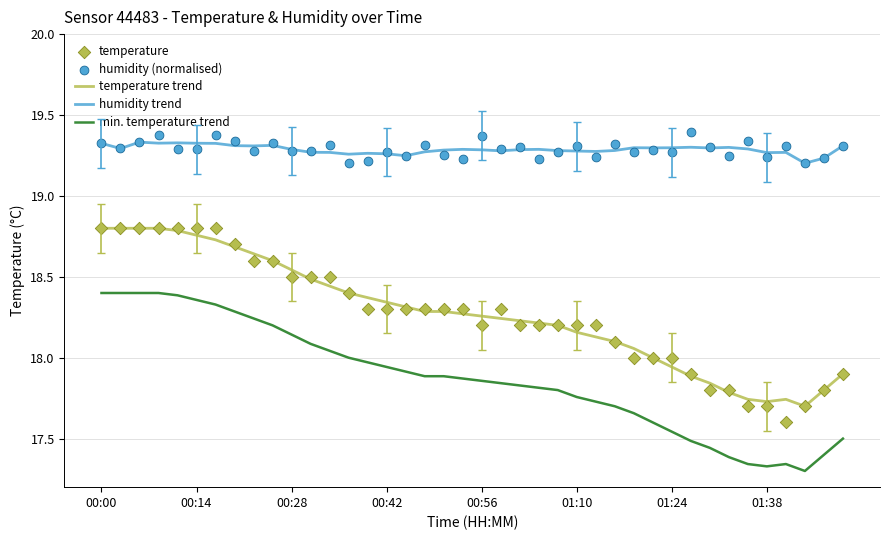

Is it true that humidity trend equals 19.3 at 00:56?

True